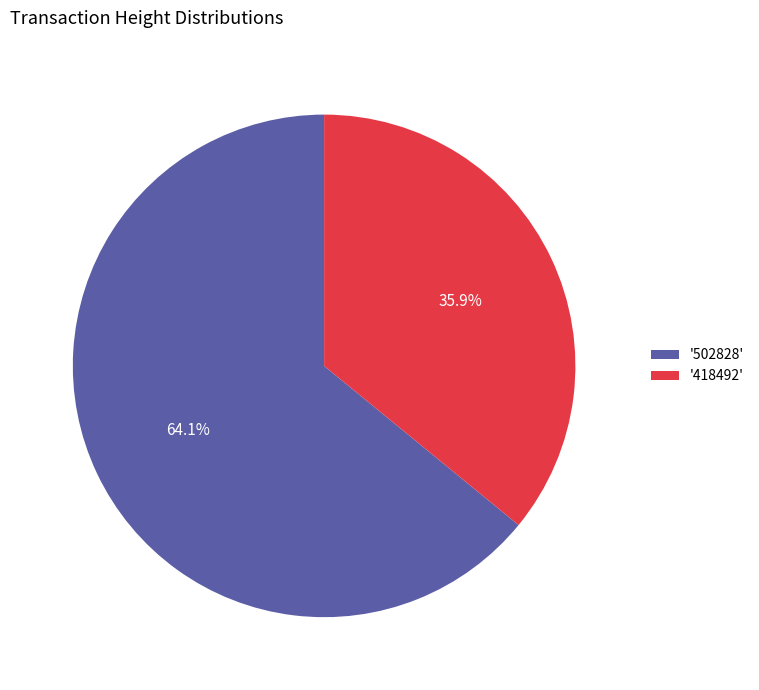

Between '418492' and '502828', which is larger?

'502828'